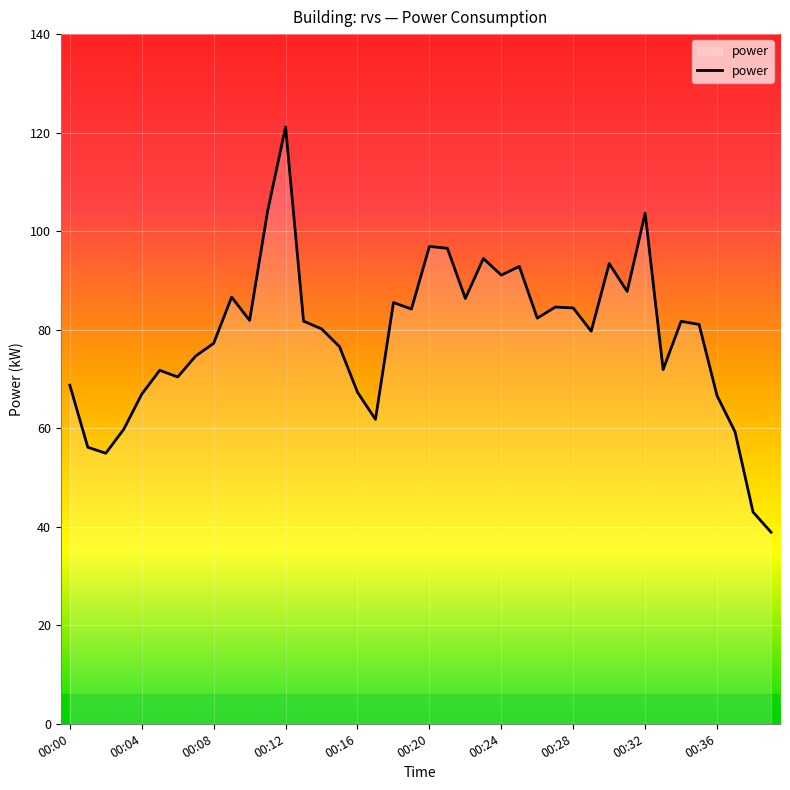

What is the maximum value shown in the chart?

121.2